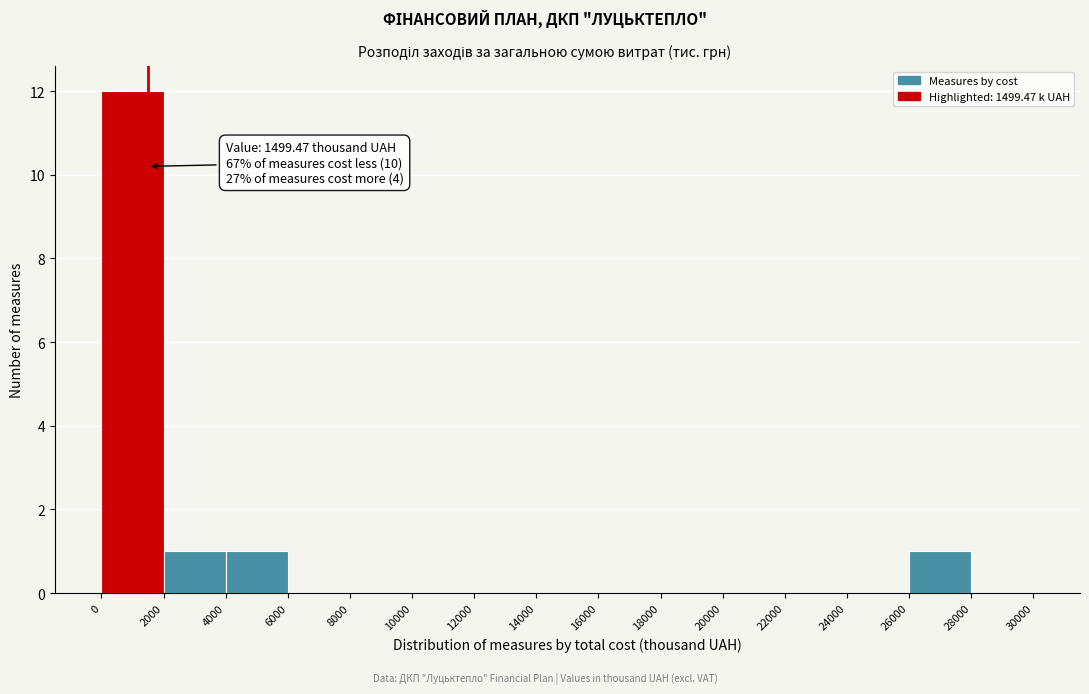

Over which range of the x-axis is the bar tallest?

0 to 2000